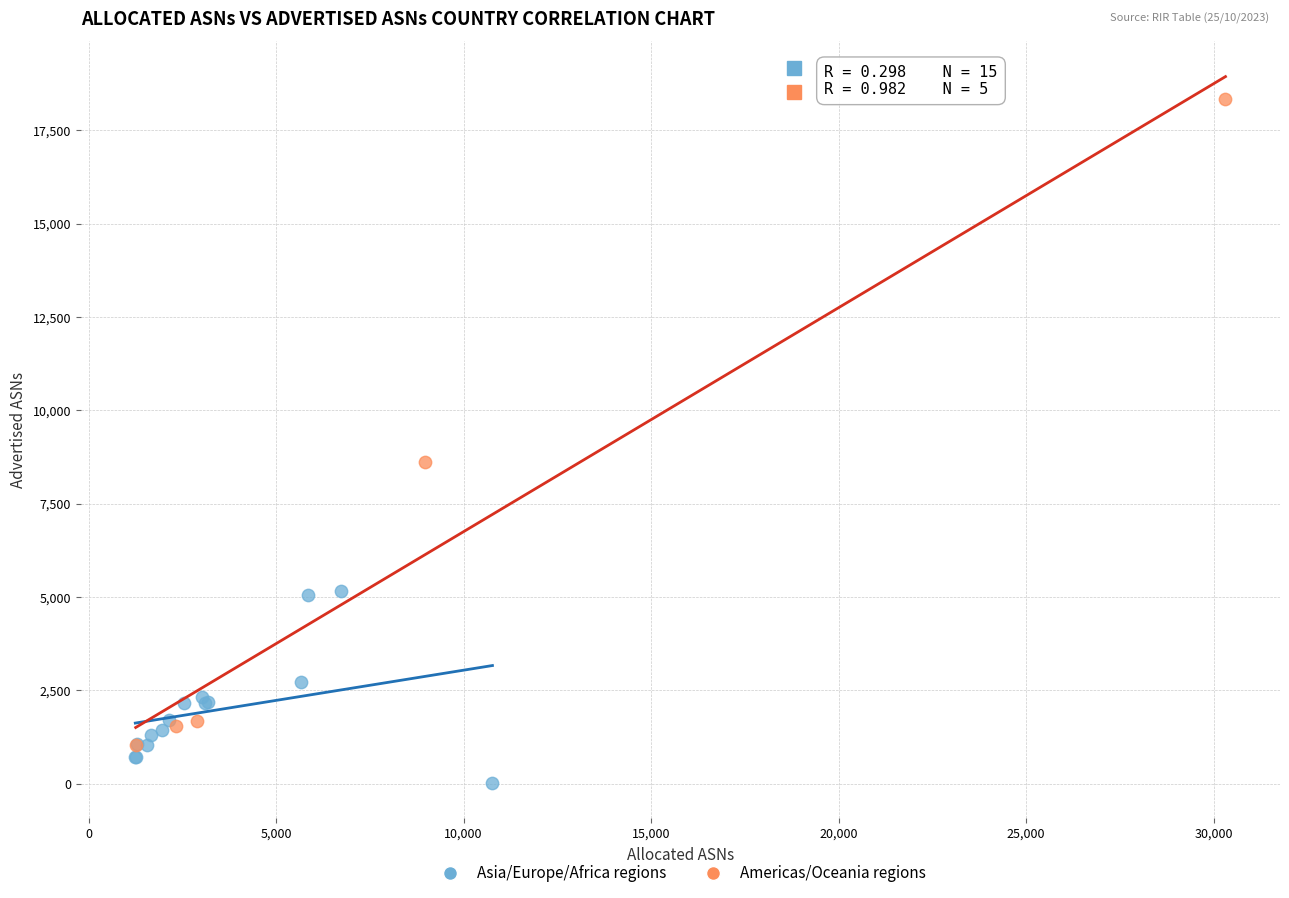

Which series has the largest Y range (max minus min)?

Americas/Oceania regions